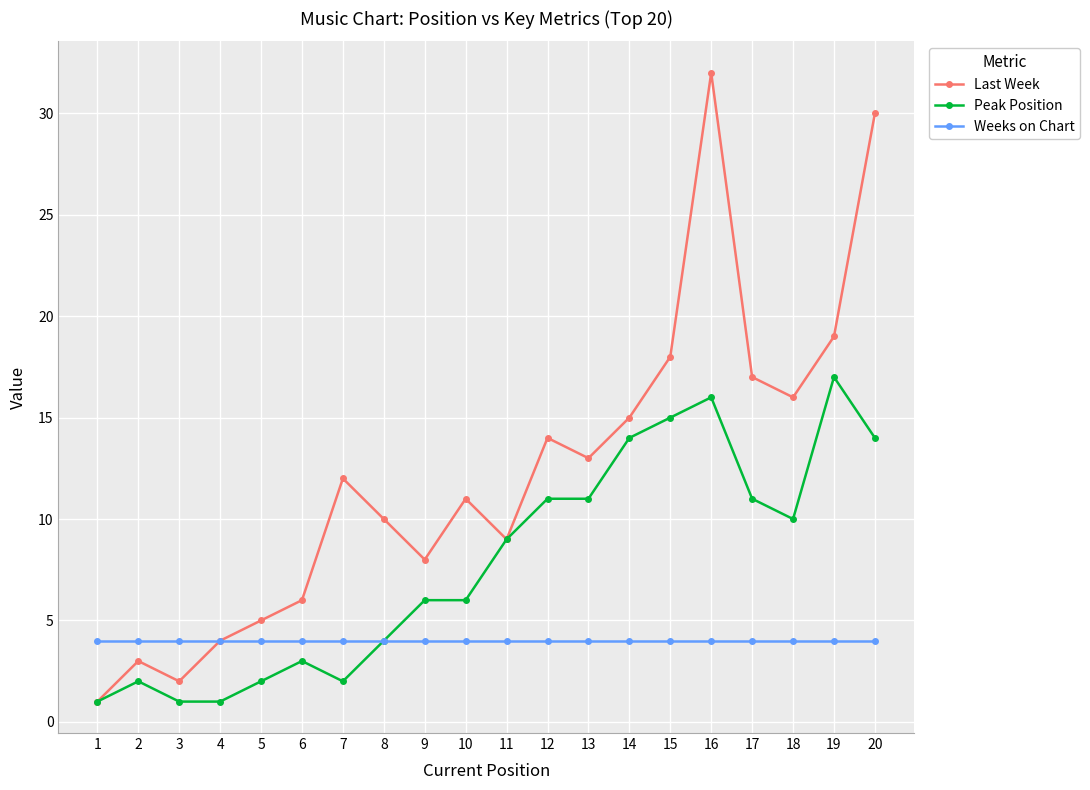

At which category does Last Week reach its first local peak?

2